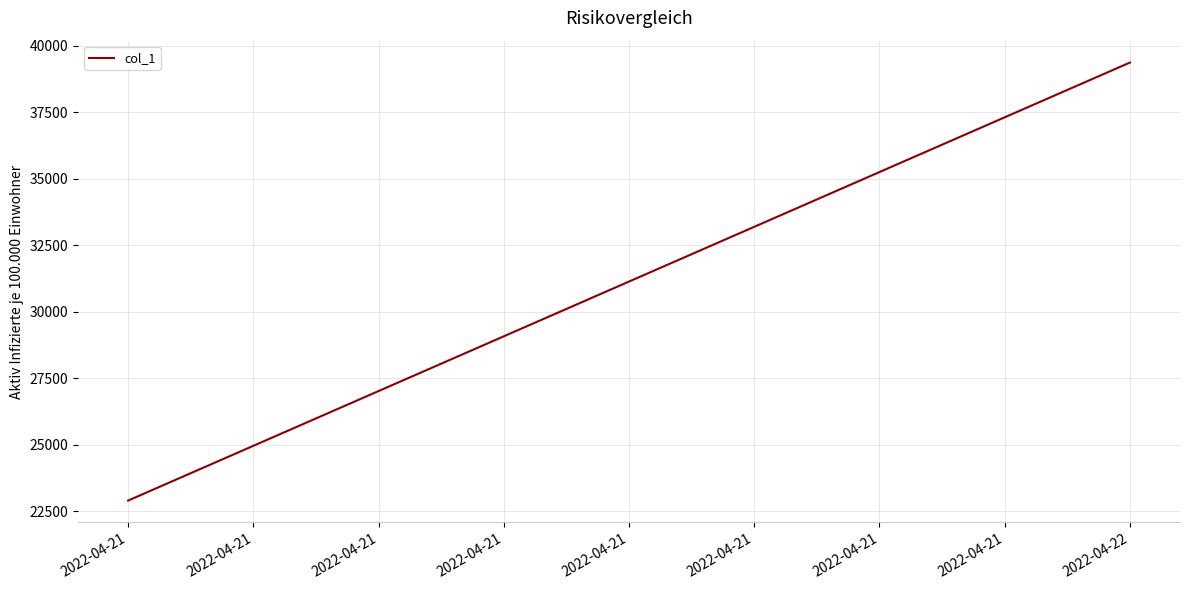

True or false: the data shows 16337 at 2022-04-22.

False